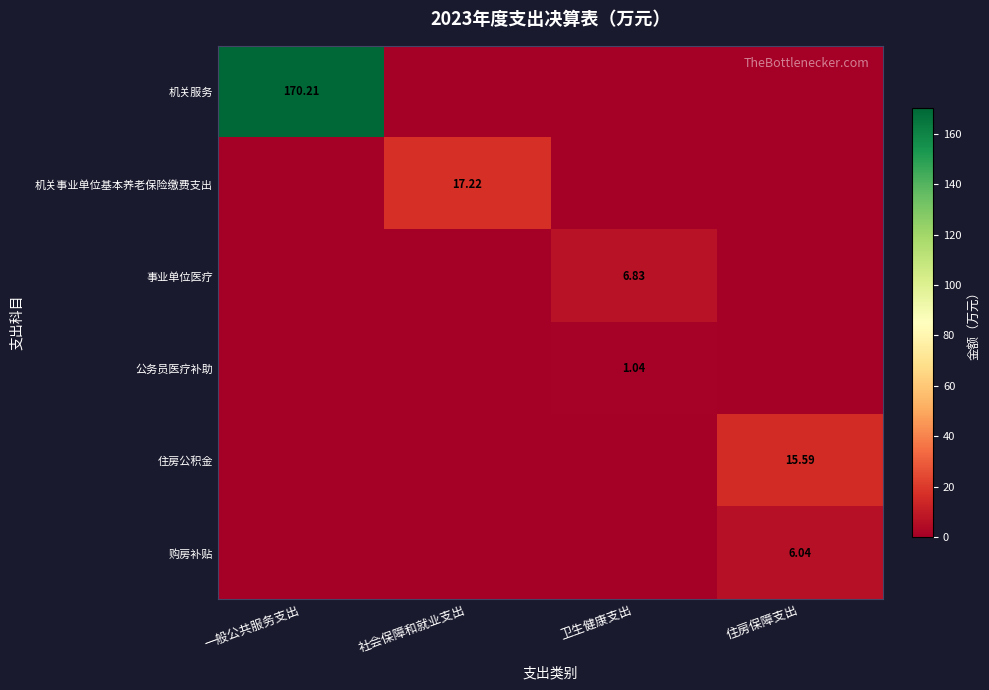

At how many categories does at least one series exceed 160?

1